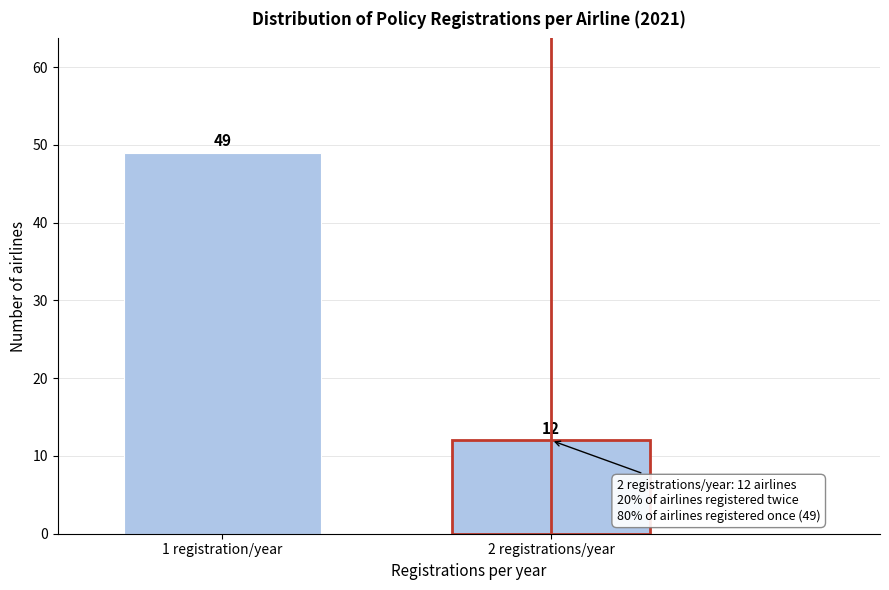

Reading right to left, transcribe all the data shown in this chart.

12	49